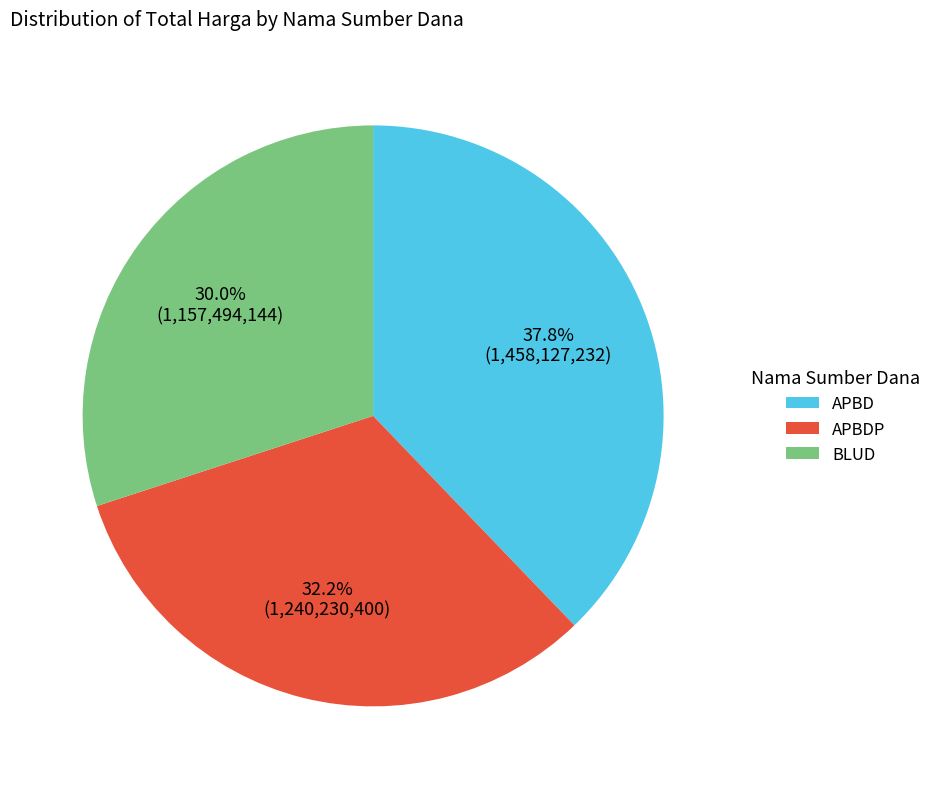

Is there a majority slice in this chart?

No